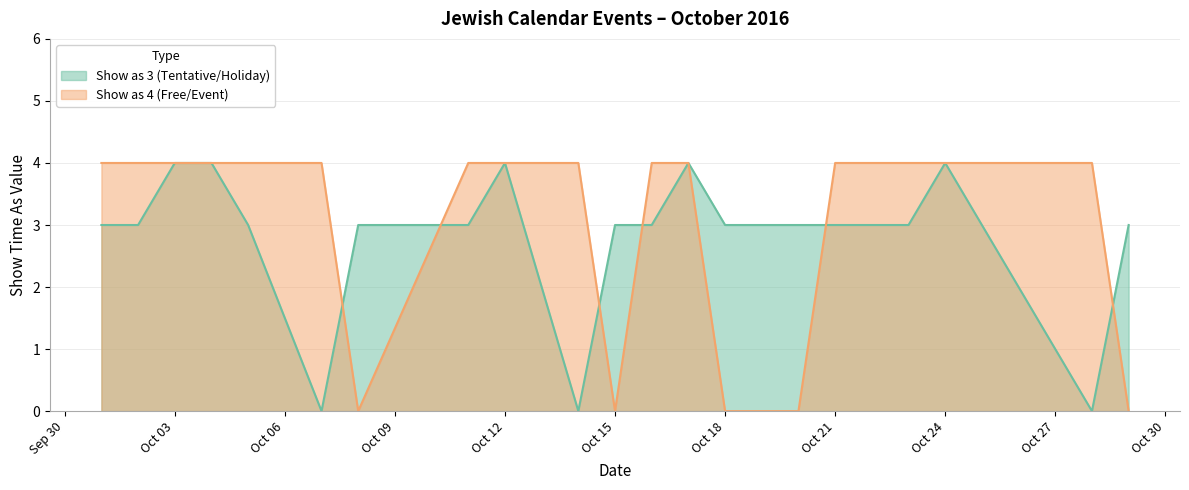

What is the total value across all series at Oct 18?

3